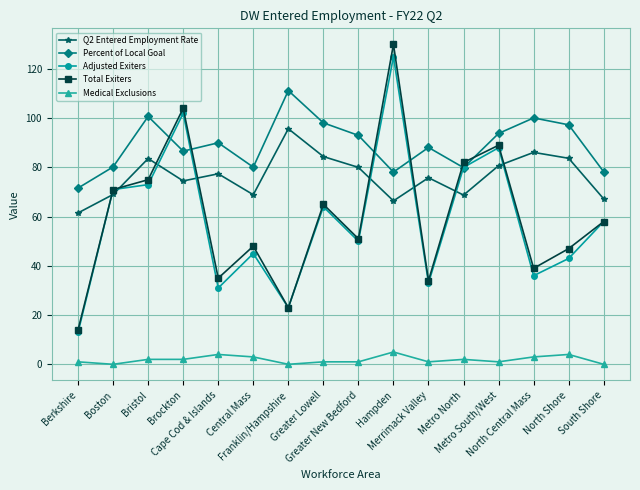

List the labels in order of Adjusted Exiters value, largest first.

Hampden, Brockton, Metro South/West, Metro North, Bristol, Boston, Greater Lowell, South Shore, Greater New Bedford, Central Mass, North Shore, North Central Mass, Merrimack Valley, Cape Cod & Islands, Franklin/Hampshire, Berkshire